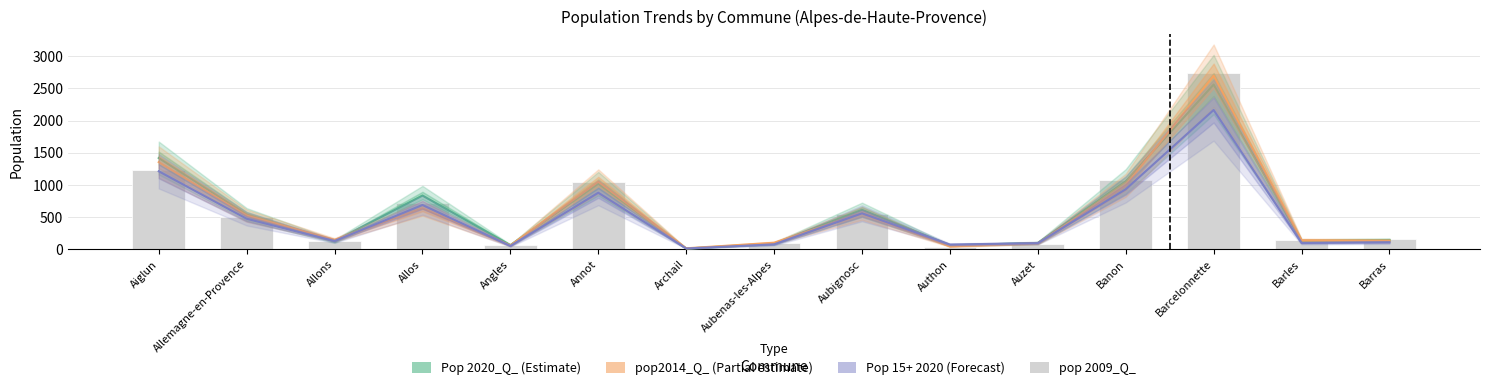

What is the approximate value of Pop 15 ans ou plus 2020_Q_ at Authon?

76